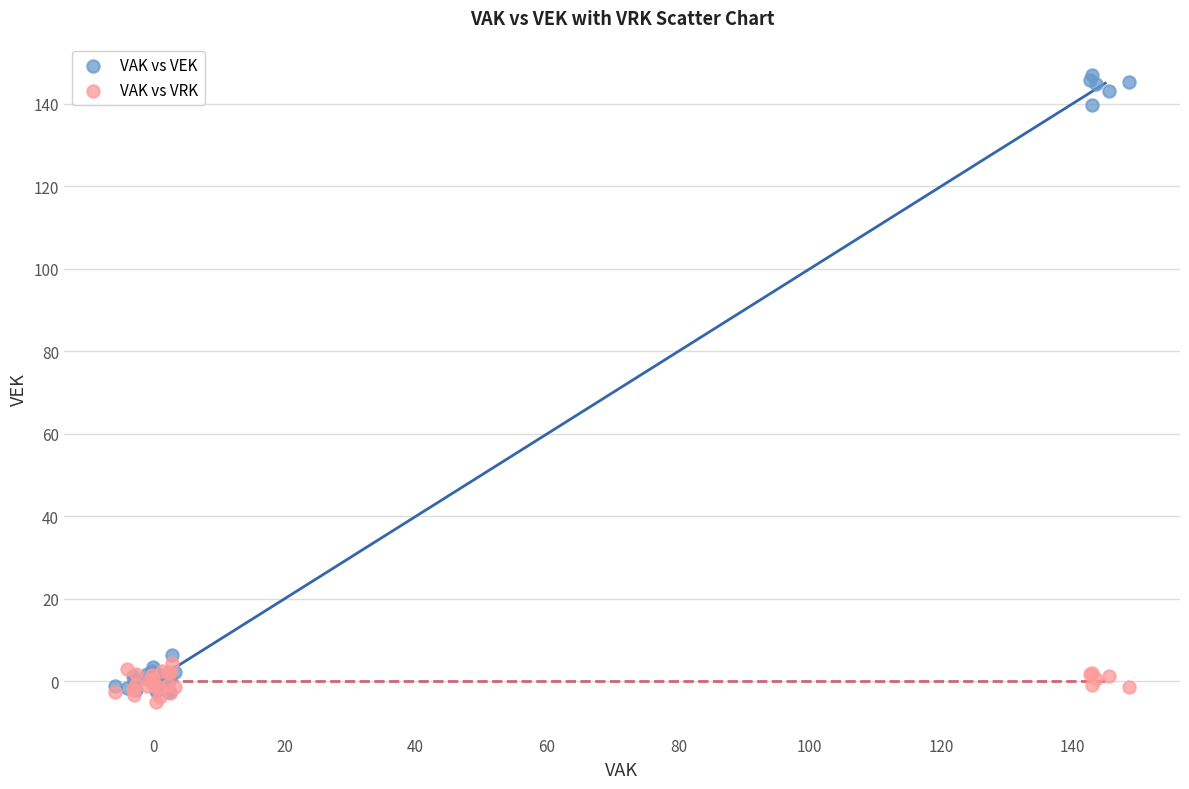

Across all series, what Y value is closest to 70?

6.4